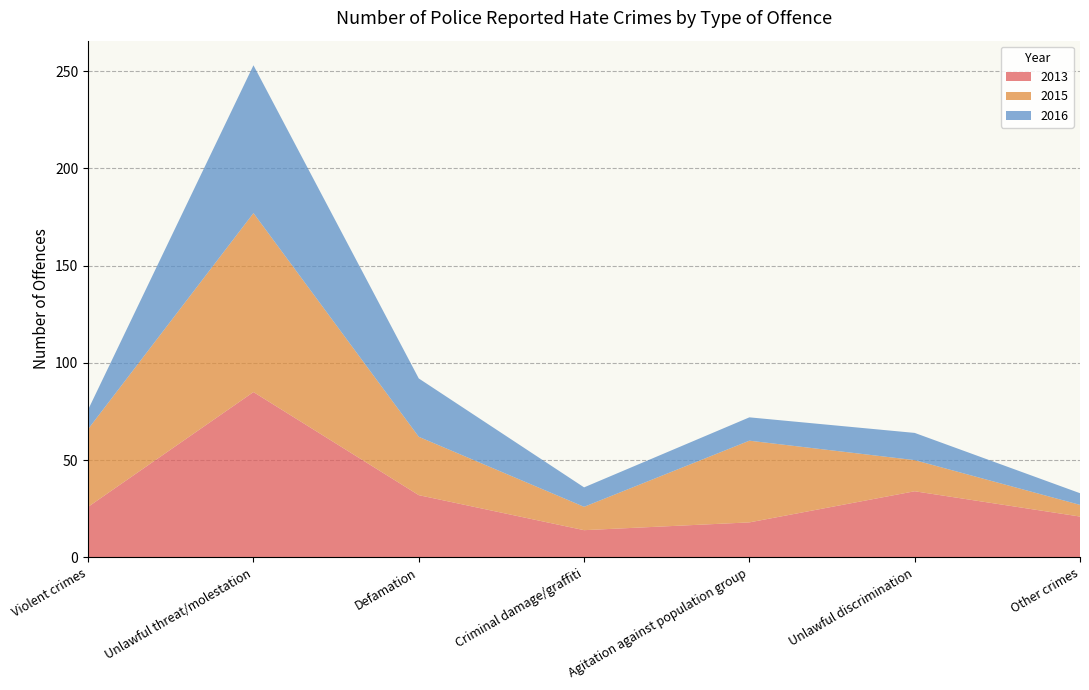

Reading left to right, transcribe all the data shown in this chart.

2013: Violent crimes=26	Unlawful threat/molestation=85	Defamation=32	Criminal damage/graffiti=14	Agitation against population group=18	Unlawful discrimination=34	Other crimes=21
2015: Violent crimes=40	Unlawful threat/molestation=92	Defamation=30	Criminal damage/graffiti=12	Agitation against population group=42	Unlawful discrimination=16	Other crimes=6
2016: Violent crimes=10	Unlawful threat/molestation=76	Defamation=30	Criminal damage/graffiti=10	Agitation against population group=12	Unlawful discrimination=14	Other crimes=6